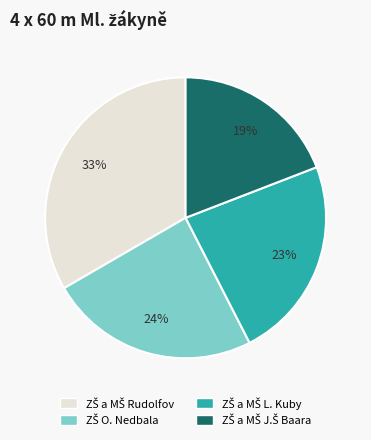

Does any single category account for the majority?

No